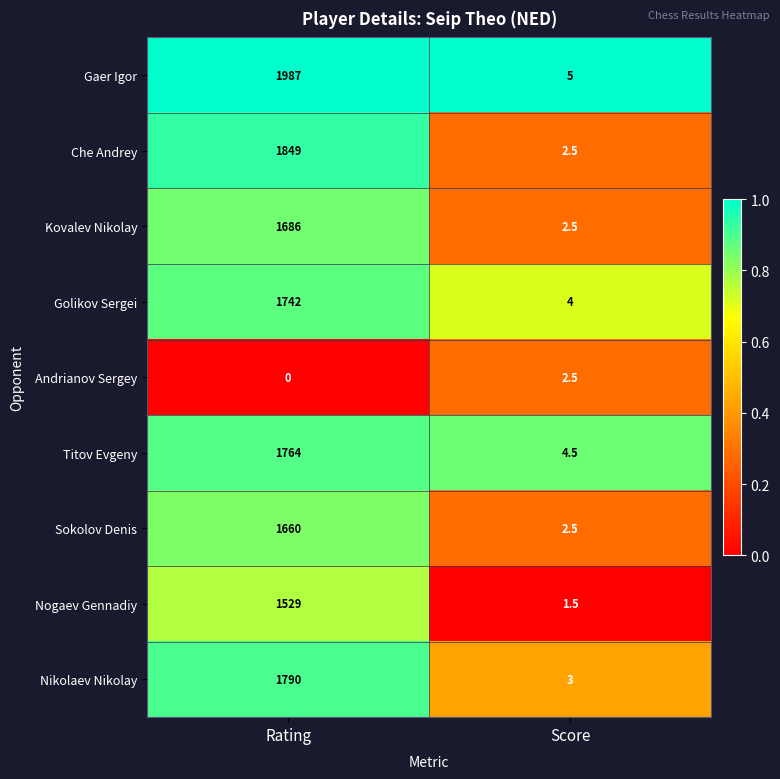

What is the difference between the maximum and minimum values in the Golikov Sergei series?

1738.0